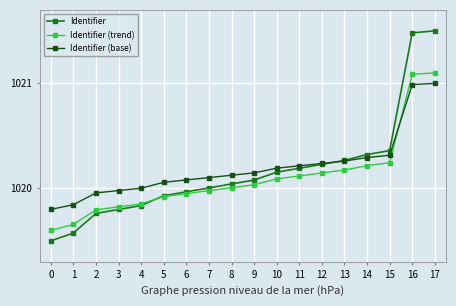

How many lines are shown in the chart?

3